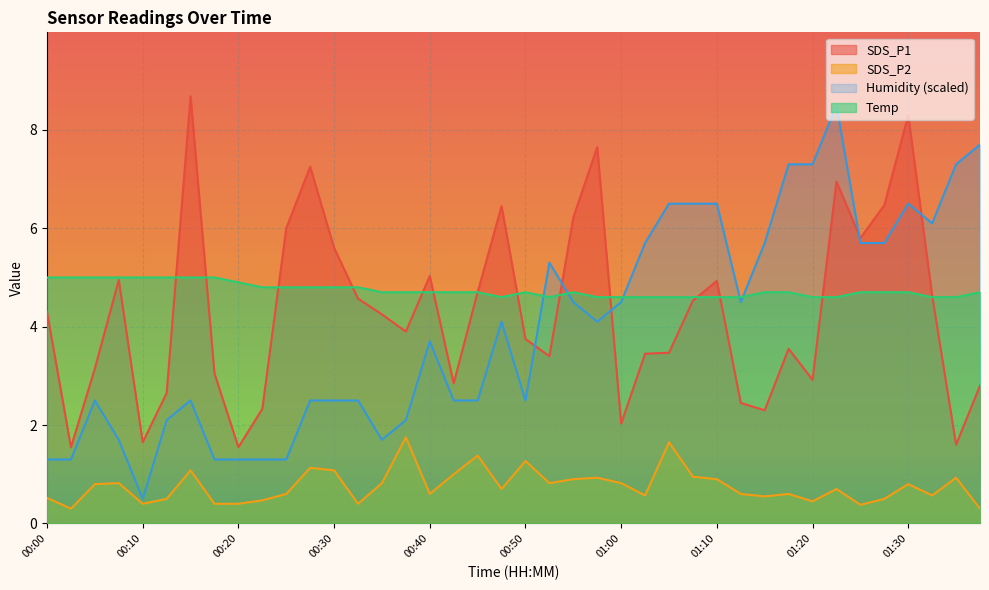

At how many categories does at least one series exceed 8?

3